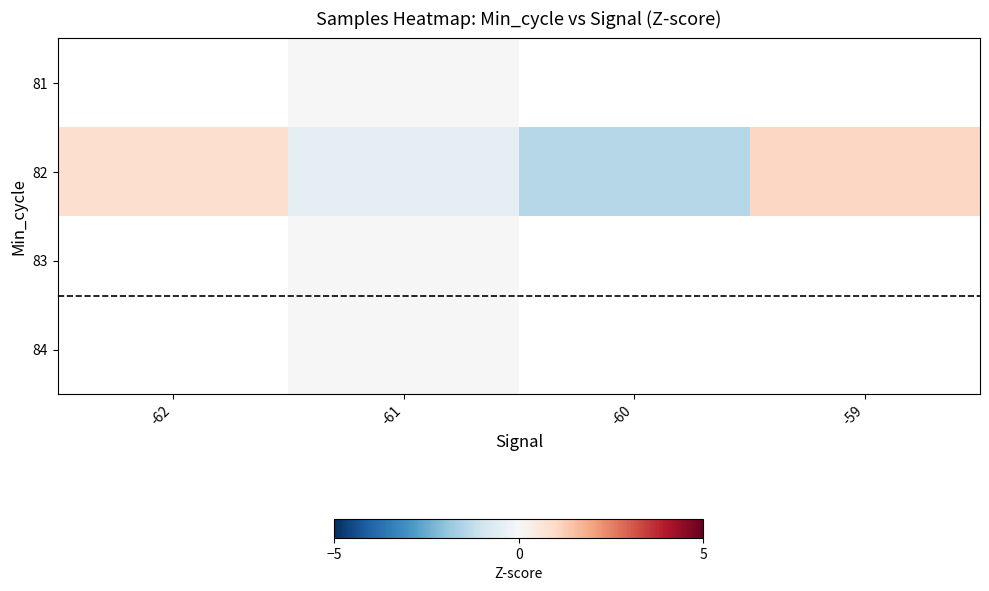

Where is 82 nearest to the value 0?

-61